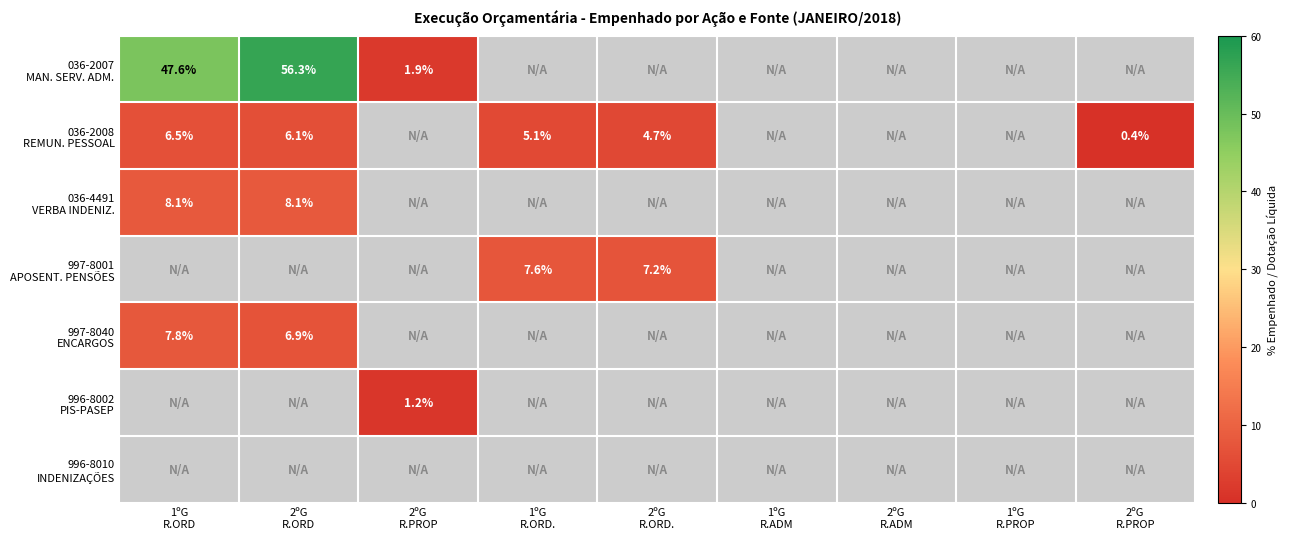

What is the sum of all 036-2008 REMUN. PESSOAL values?

22.9